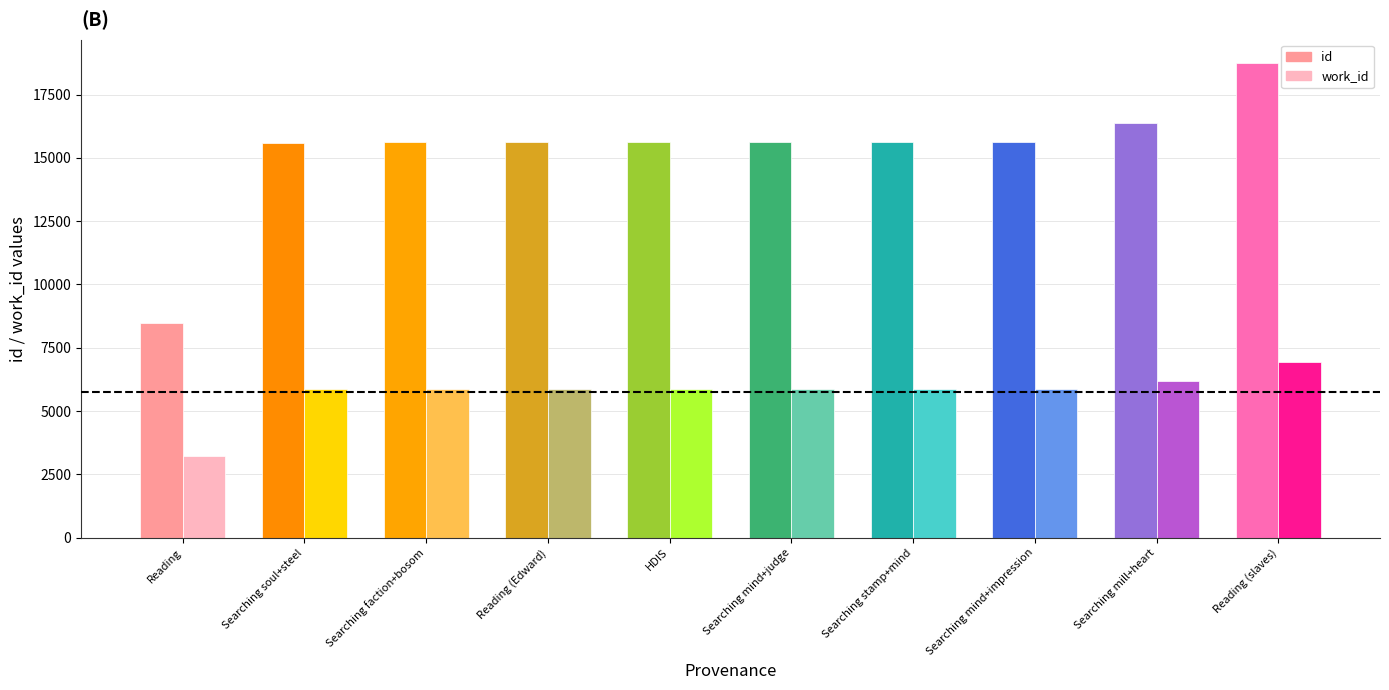

Is the value of work_id at HDIS greater than the value of id at Reading (slaves)?

No